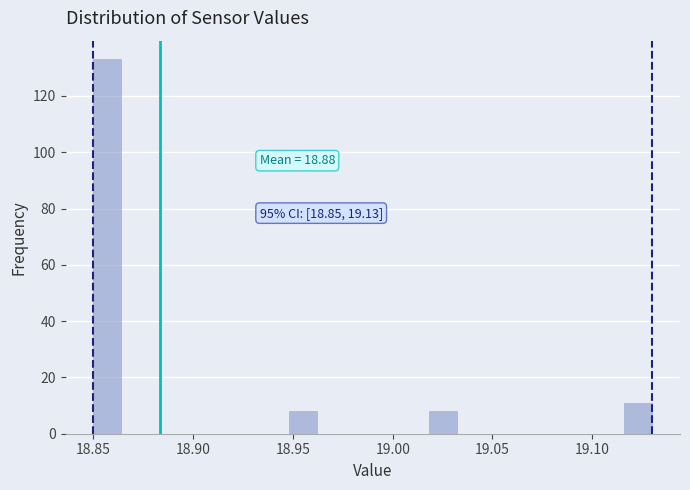

Read against the x-axis, roughly where is the centre of the tallest bar?

18.855